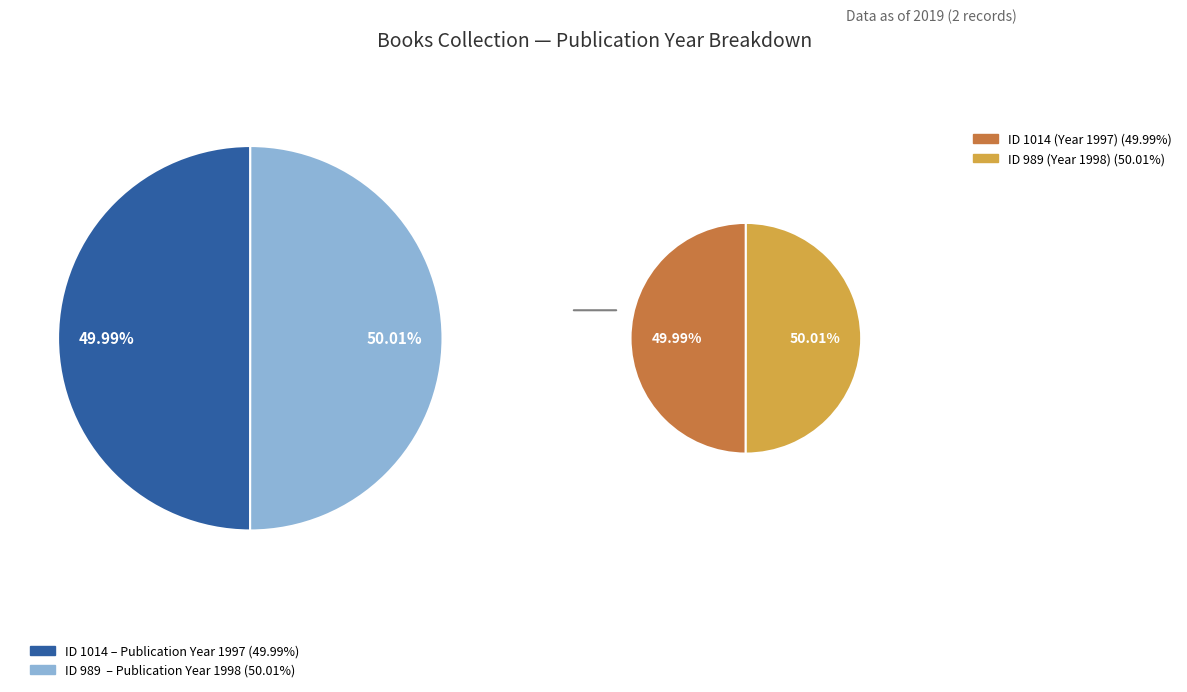

Which slice is the smallest?

1014